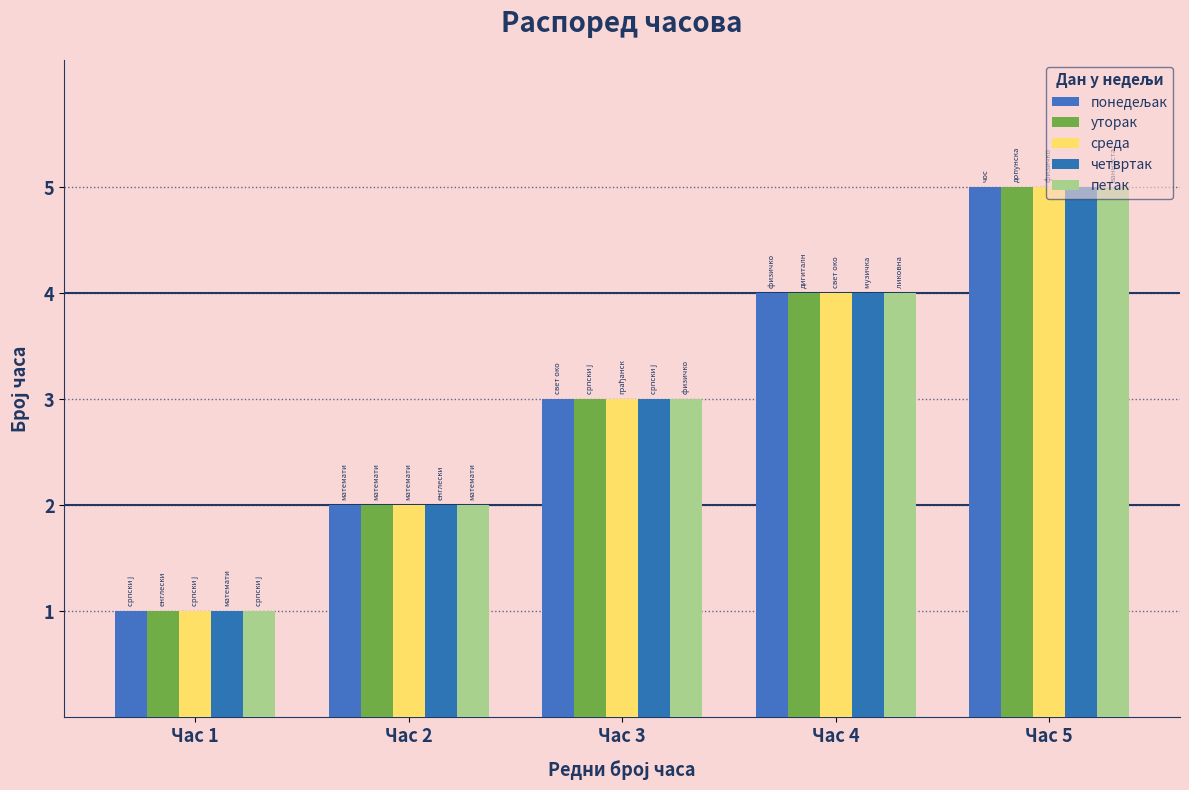

How many bars are there in total?

25